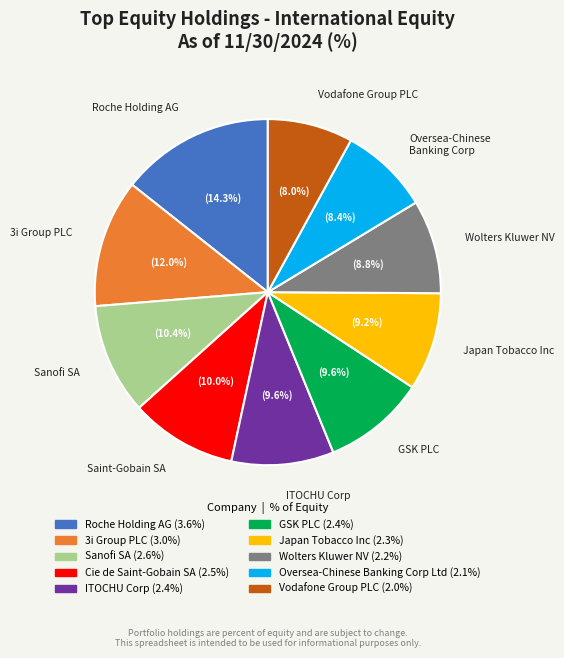

Is there any slice that represents more than half of the pie?

No